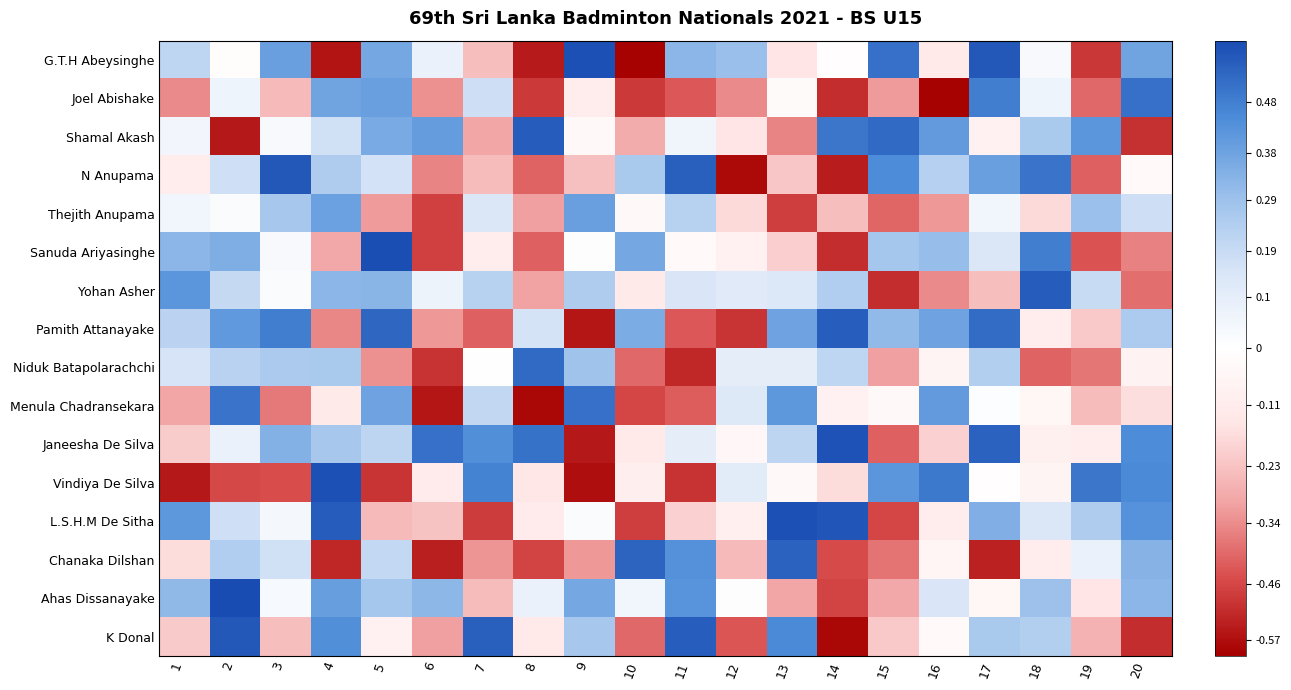

At how many categories does at least one series exceed 0?

20